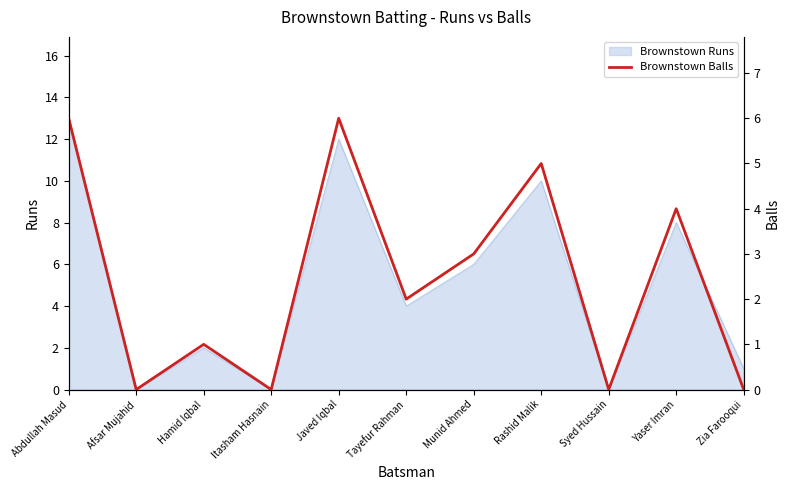

True or false: Brownstown Runs has a value of 0 at Afsar Mujahid.

True